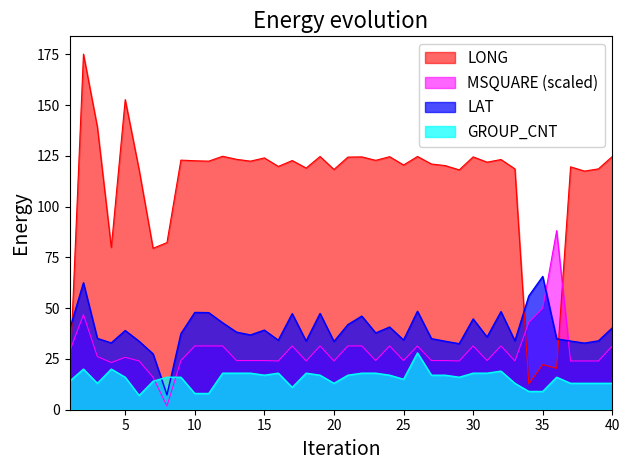

At 5, list the series in order from smallest to largest.

GROUP_CNT, MSQUARE (scaled), LAT, LONG